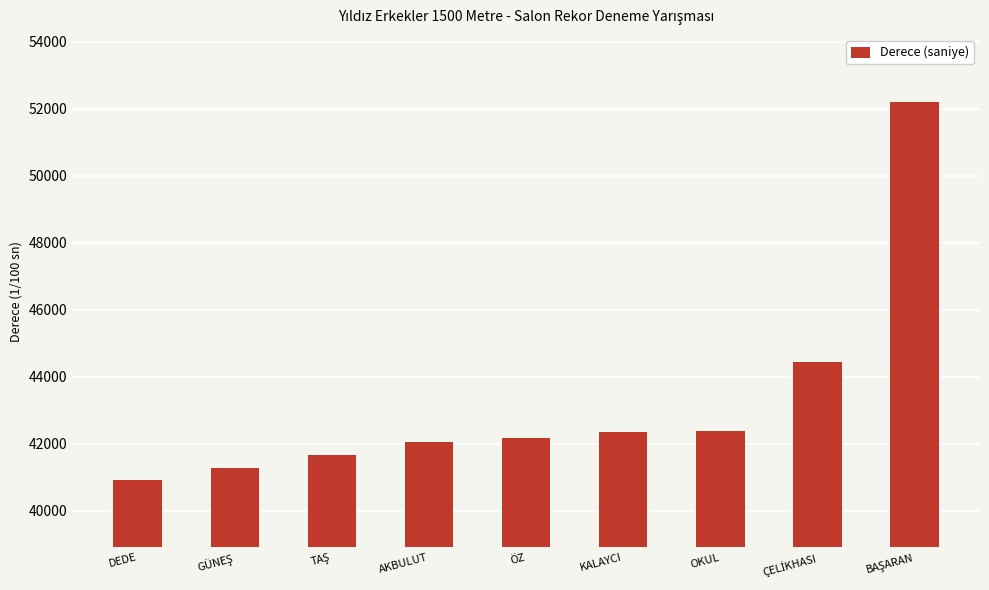

Between ÖZ and OKUL, which is larger?

OKUL